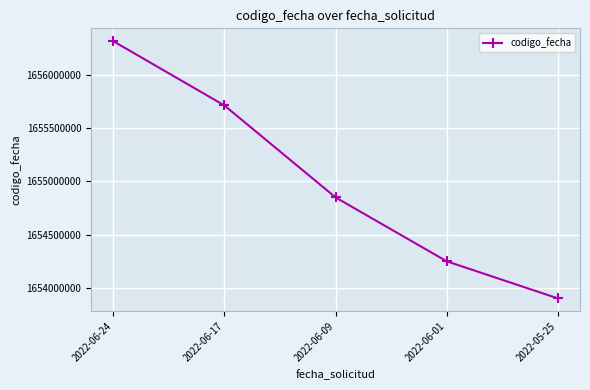

Reading right to left, what are all the values shown in this chart?

1653903759	1654251698	1654850768	1655712754	1656315545